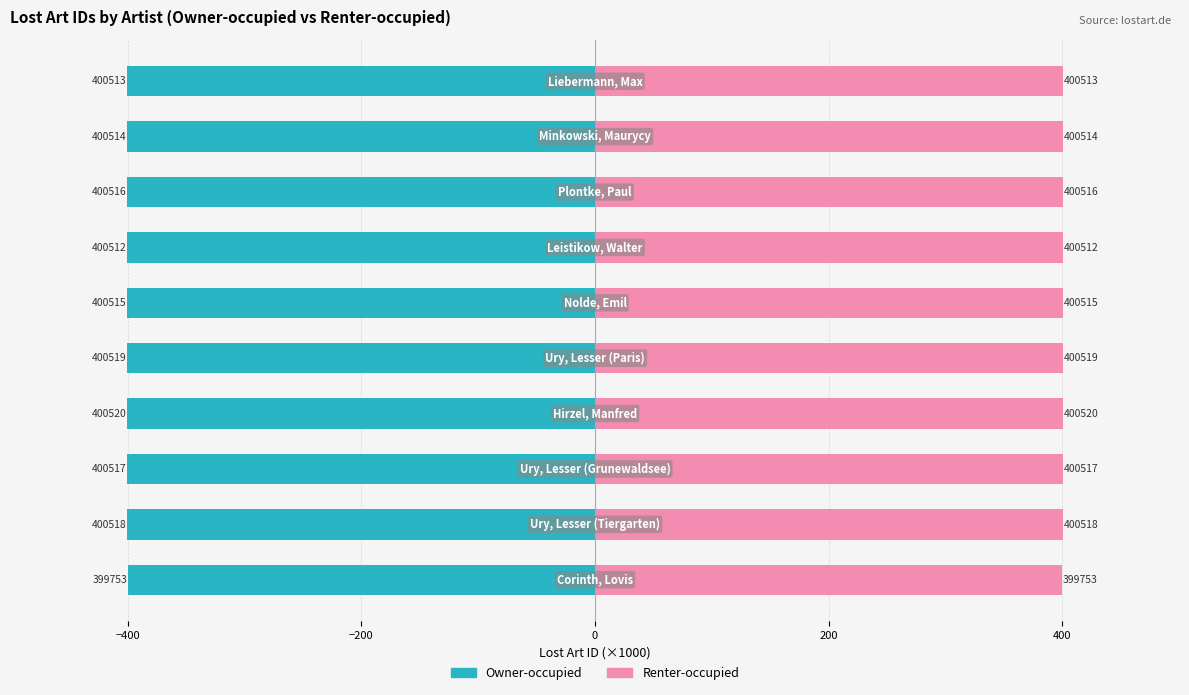

Is the value of Owner-occupied at 7 greater than the value of Renter-occupied at 600?

No